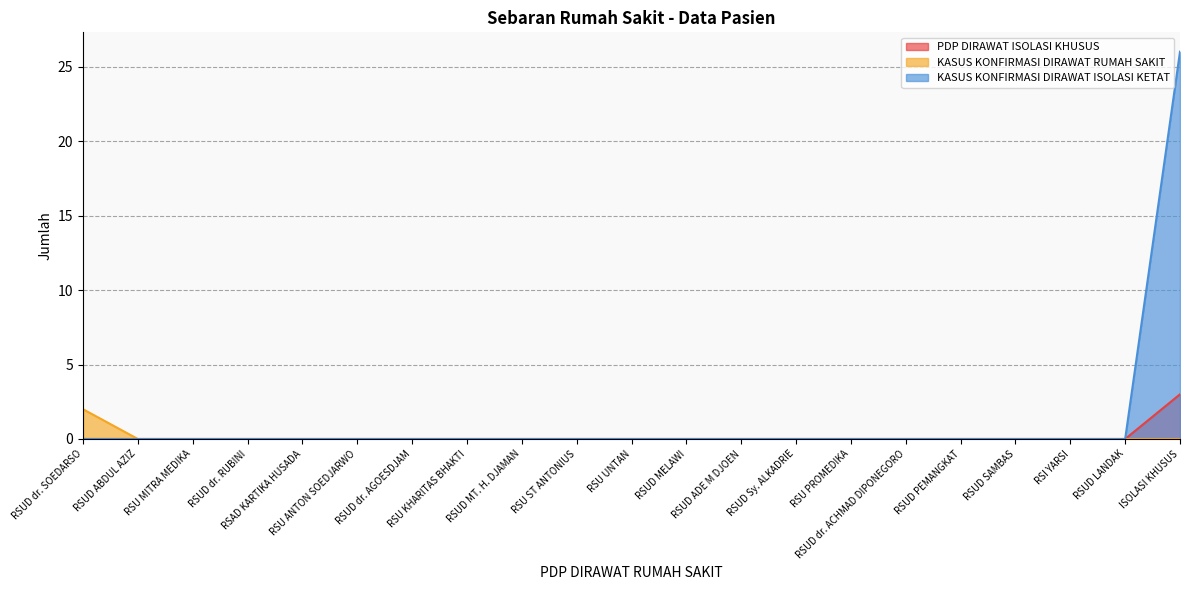

True or false: PDP DIRAWAT ISOLASI KHUSUS has a value of 0 at RSUD dr. ACHMAD DIPONEGORO.

True